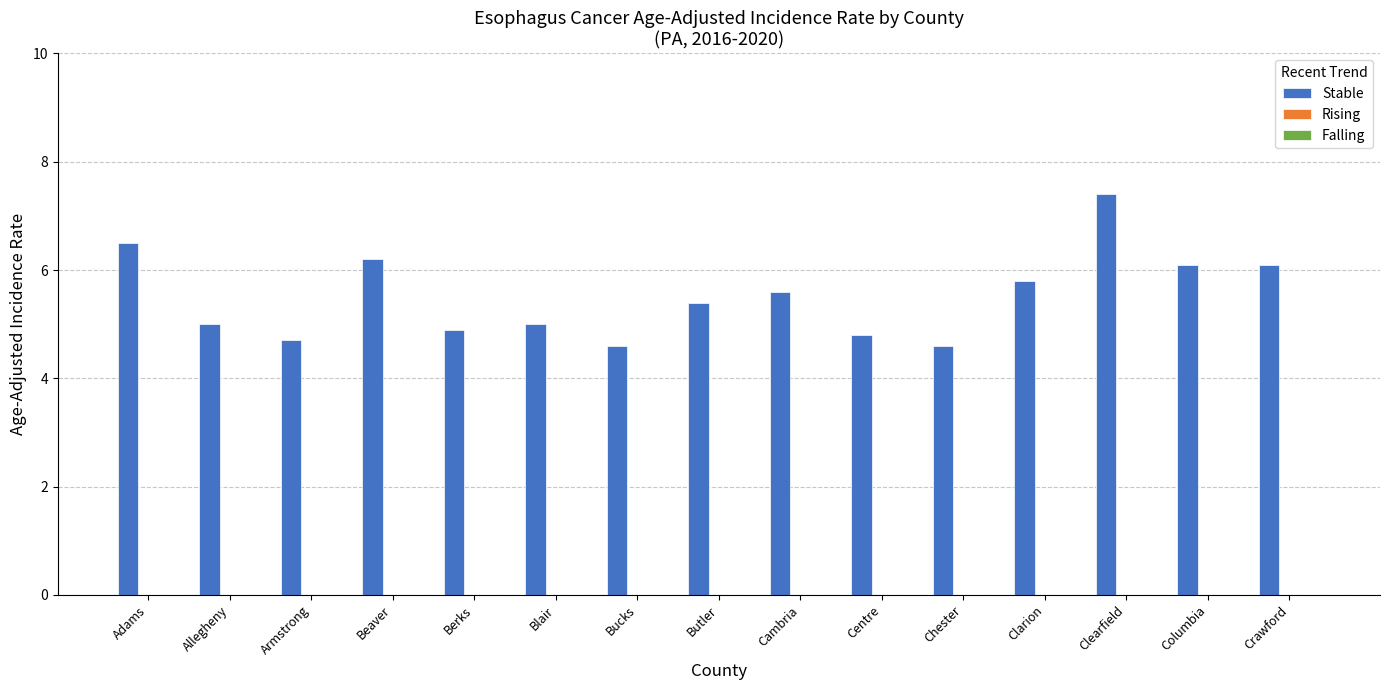

What is the sum of the values at Bucks and Chester?

9.2